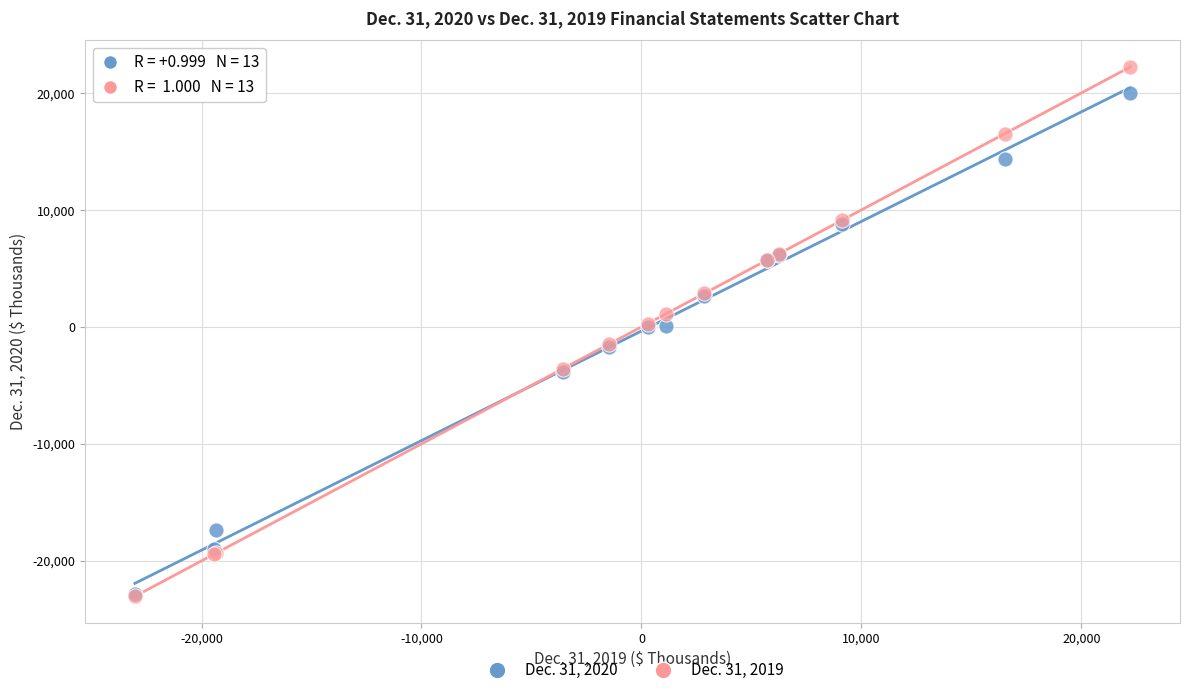

What are all the series names shown in the legend?

Dec. 31, 2020, Dec. 31, 2019